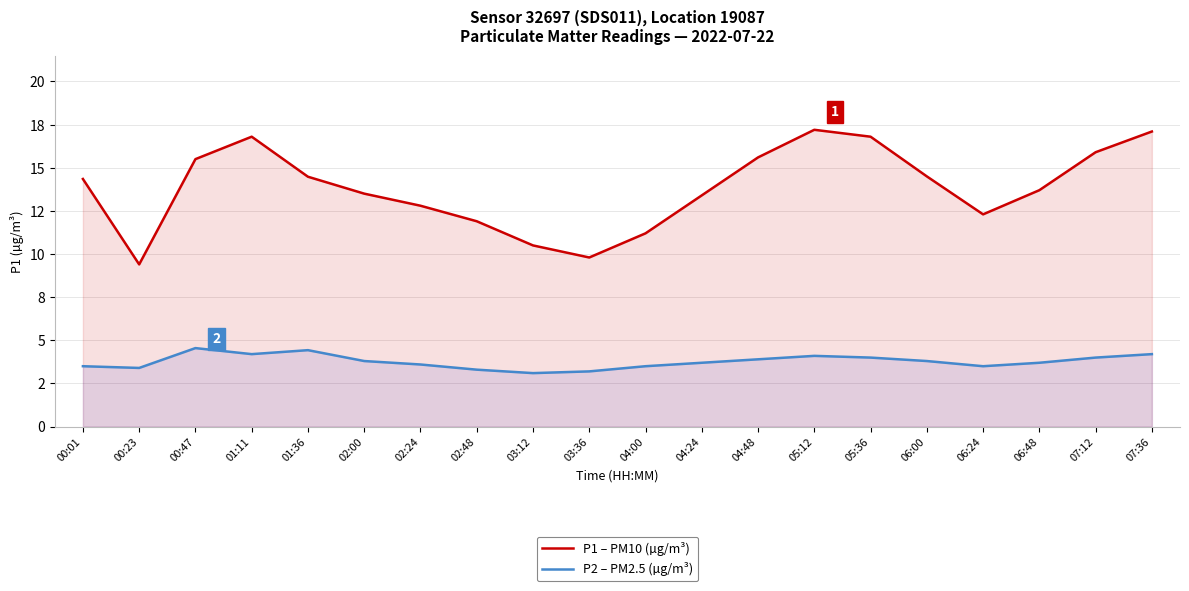

Where is P1 – PM10 (µg/m³) nearest to the value 13?

02:24